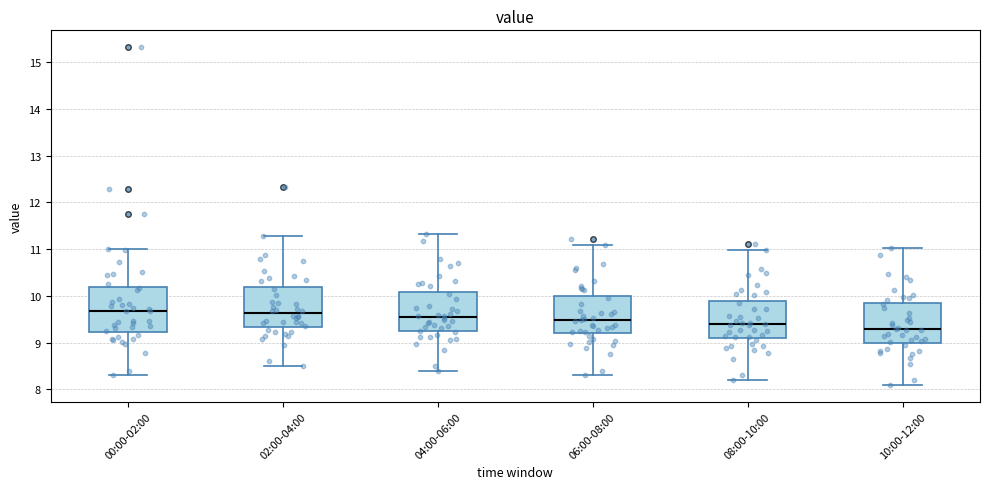

Reading left to right, read every box against the y-axis: the position of its median line, the range the box covers, and the ends of its whiskers. The values are not printed on the chart, so give them approximately, as read against the axis.

00:00-02:00: median 9.7, box 9.2 to 10.2, whiskers 8.3 to 11.0
02:00-04:00: median 9.6, box 9.3 to 10.2, whiskers 8.5 to 11.3
04:00-06:00: median 9.5, box 9.2 to 10.1, whiskers 8.4 to 11.3
06:00-08:00: median 9.5, box 9.2 to 10.0, whiskers 8.3 to 11.1
08:00-10:00: median 9.4, box 9.1 to 9.9, whiskers 8.2 to 11.0
10:00-12:00: median 9.3, box 9.0 to 9.8, whiskers 8.1 to 11.0